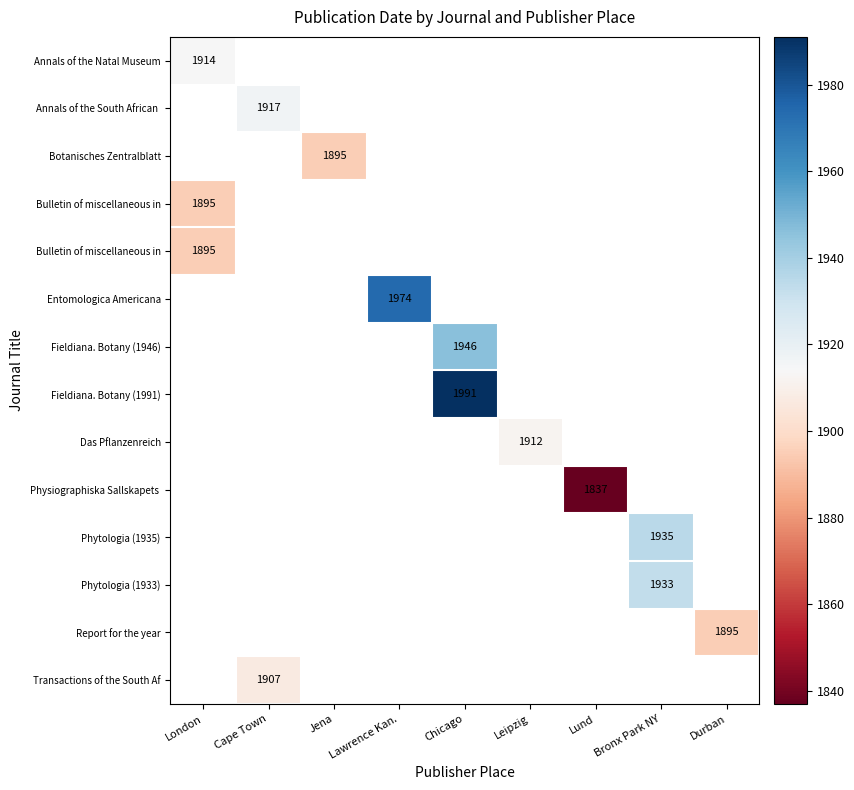

What is the maximum value shown in the chart?

1991